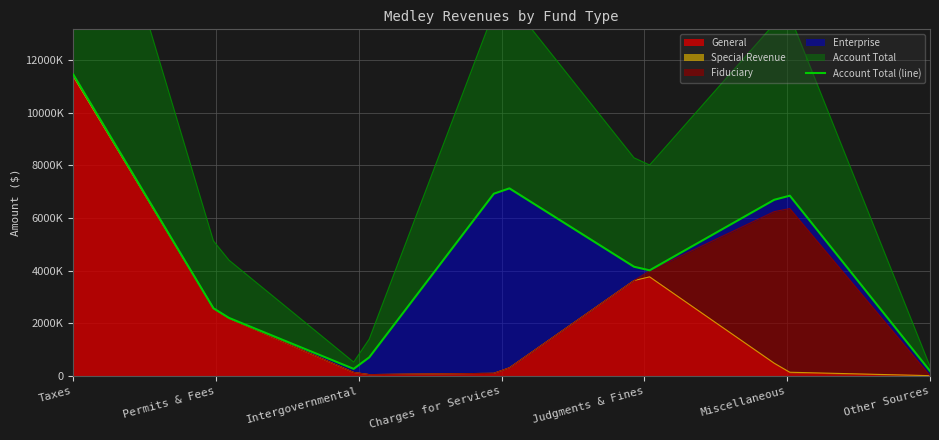

Is the value of Account Total at Miscellaneous greater than the value of General at Permits & Fees?

Yes